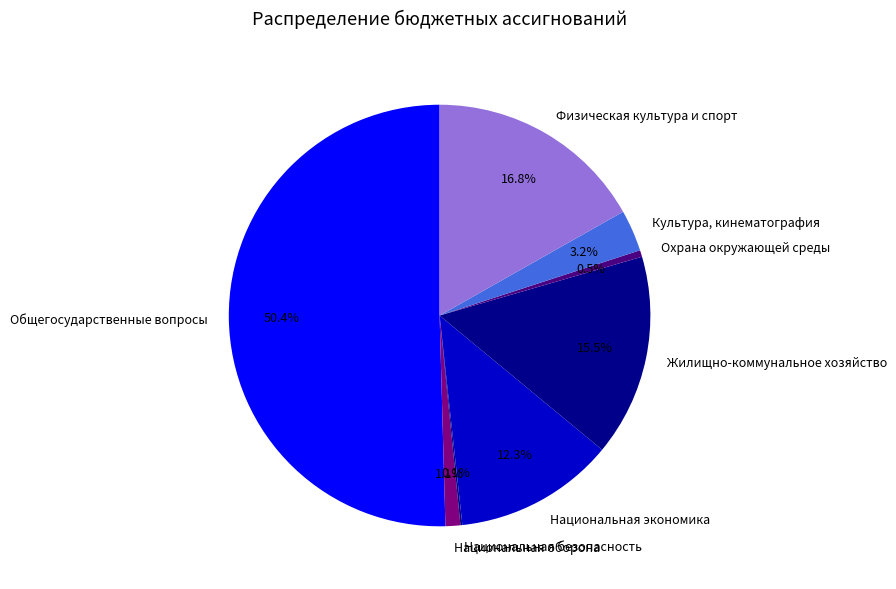

What is the total percentage of Культура, кинематография and Охрана окружающей среды?

3.7%